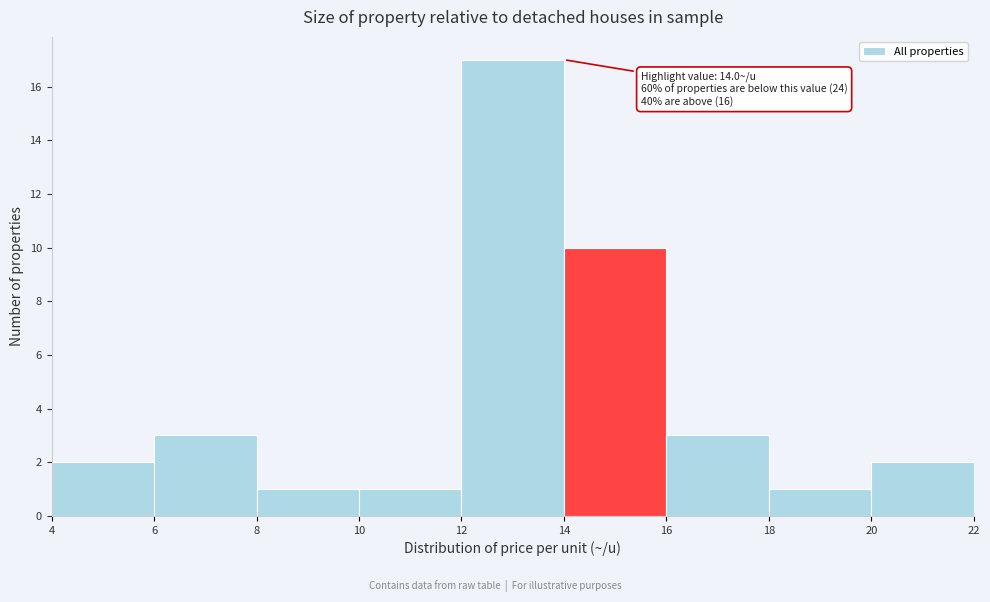

Over which range of the x-axis is the bar tallest?

12 to 14